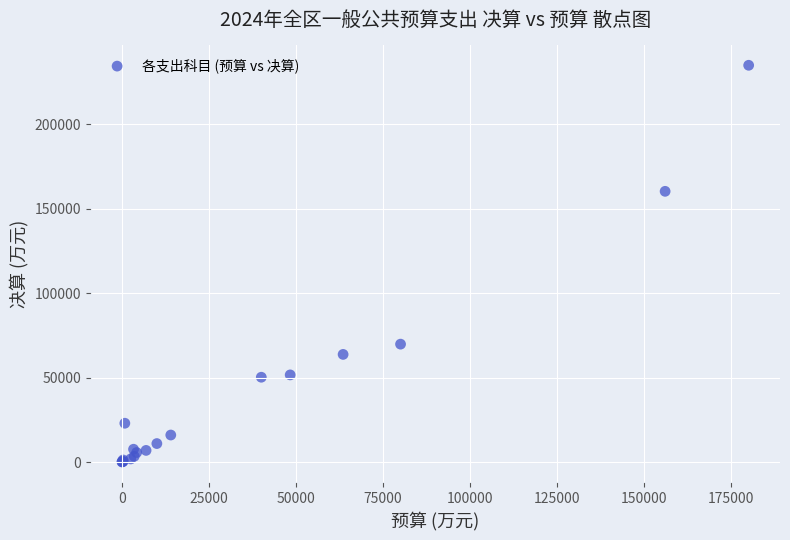

What Y value in the scatter plot is closest to 117498?

160308